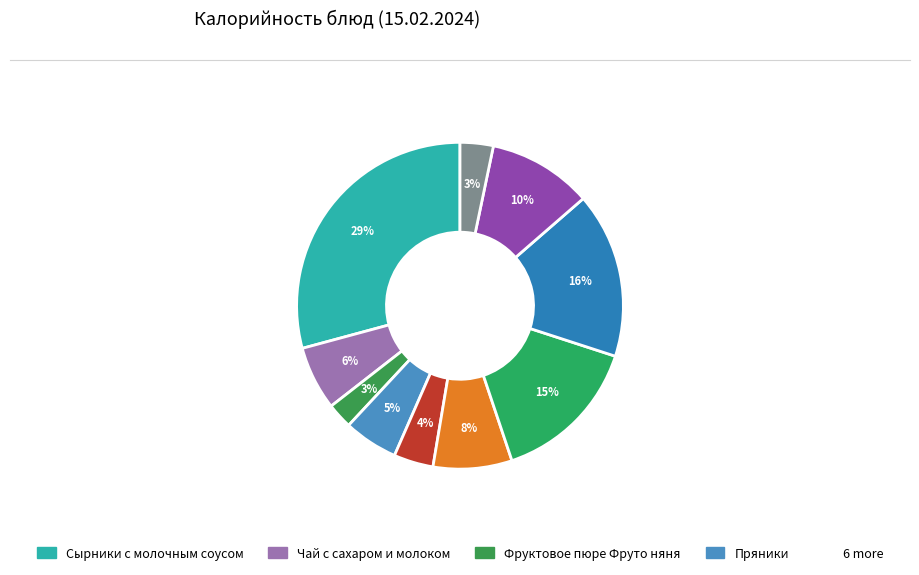

How many segments does this pie chart have?

10